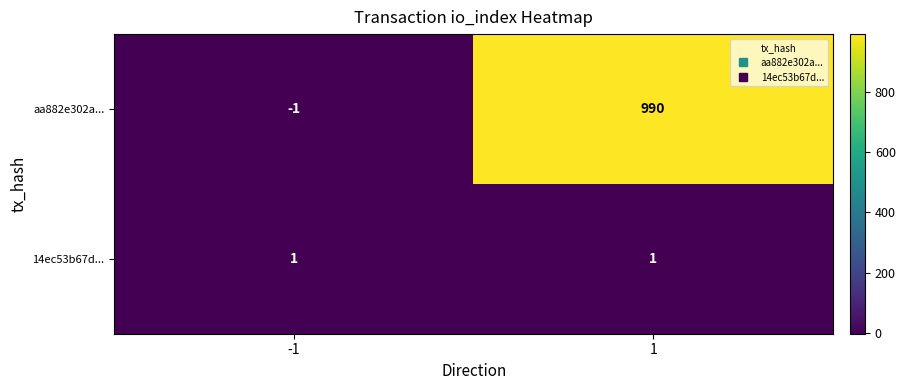

What is the highest value of the aa882e302a... series?

990